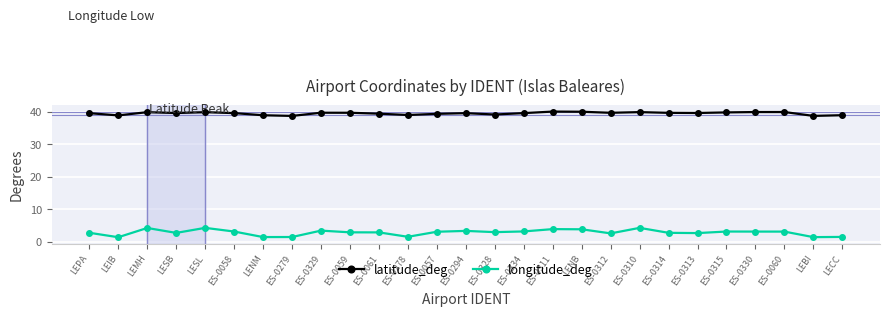

True or false: latitude_deg and longitude_deg intersect in this chart.

False